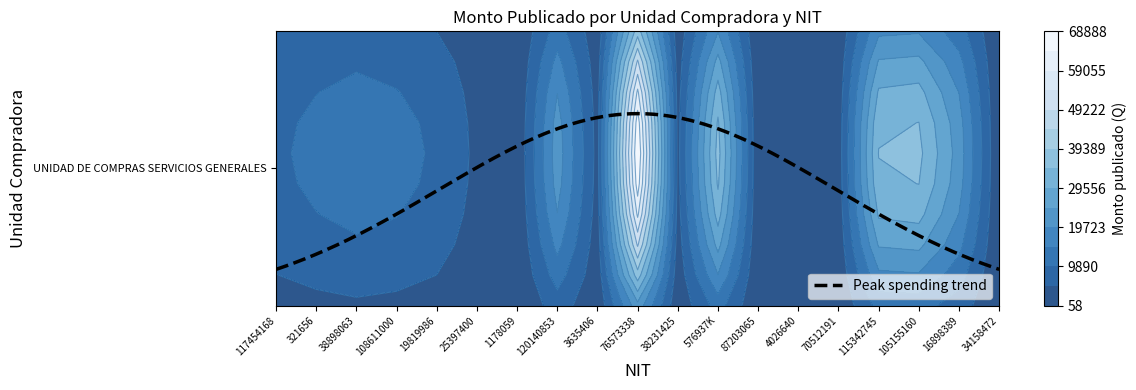

What is the change in value from 87203065 to 16898389?

+14550.0